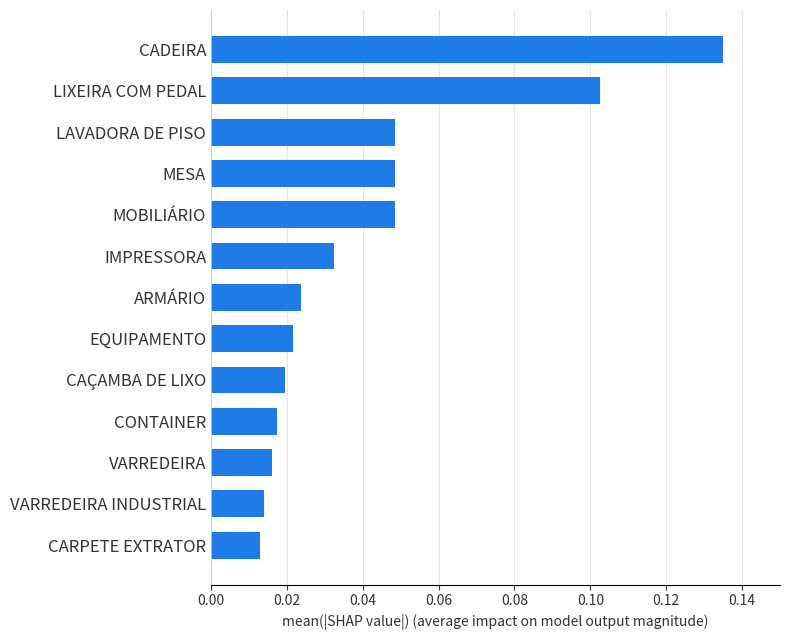

Count the values in the range 0 to 1.

13